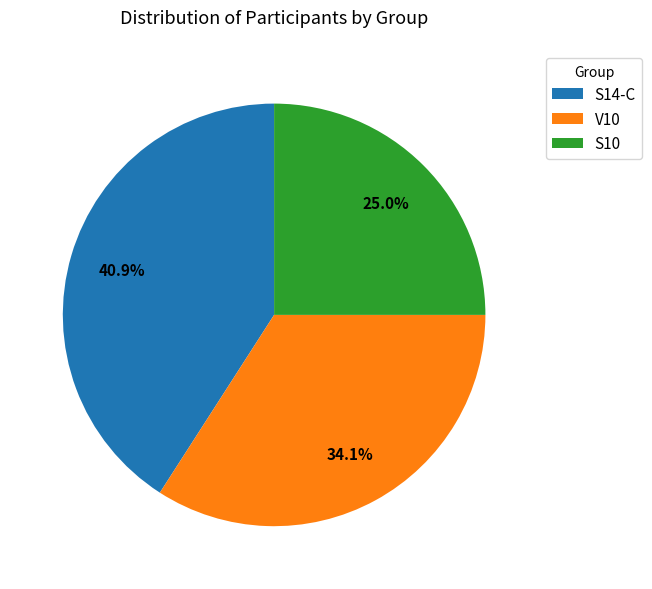

Is it true that S10 is 39% of the pie?

False